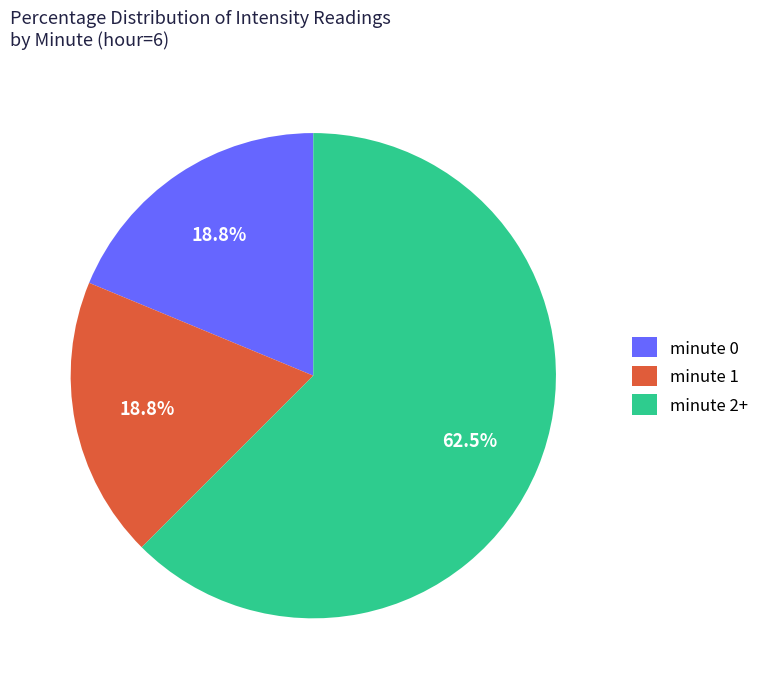

Is there any slice that represents more than half of the pie?

Yes